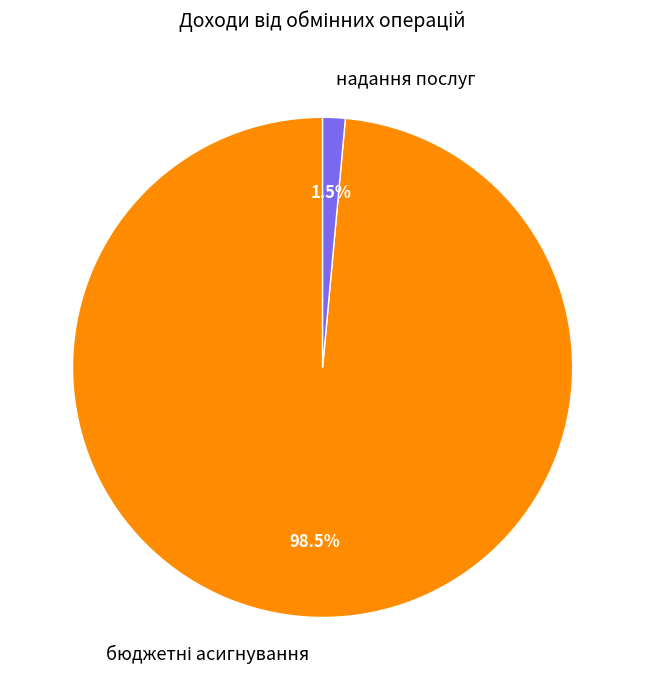

Which category has the smallest portion of the pie?

надання послуг